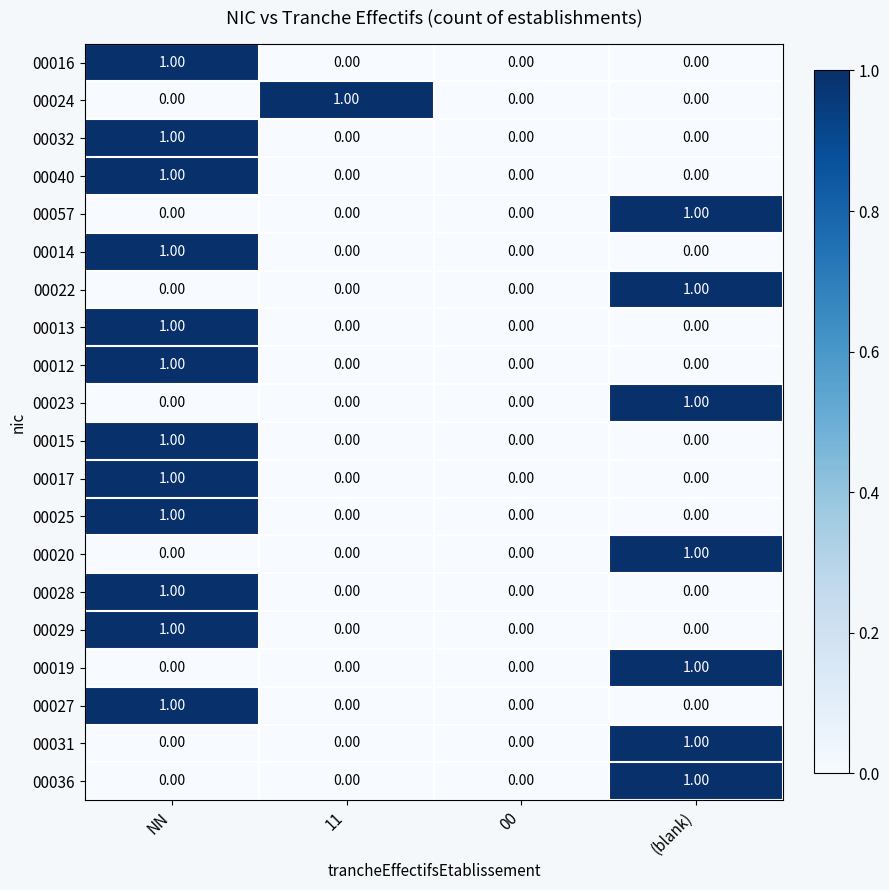

At which category is the sum across all series the highest?

NN